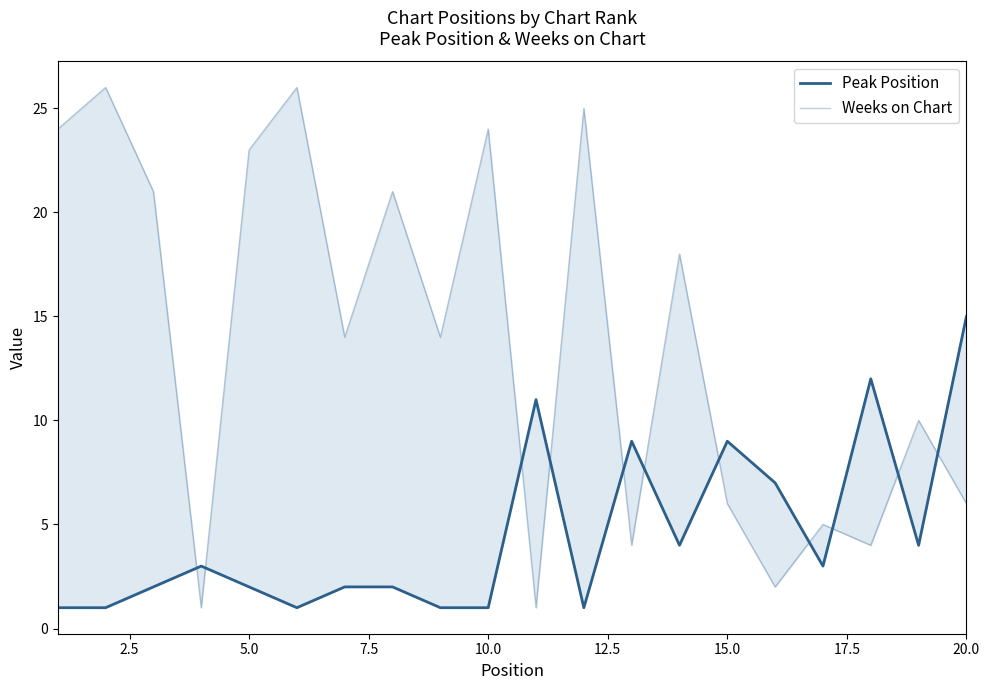

What is the difference between the highest and lowest values at 13?

14